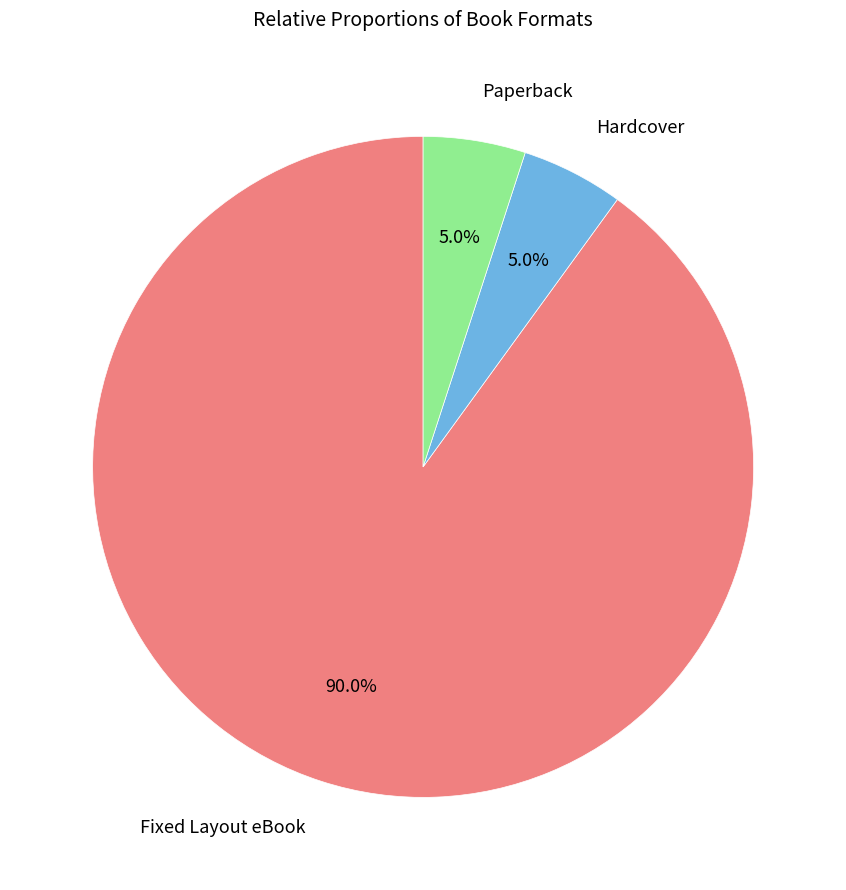

To the nearest percent, what is the average slice percentage?

33%